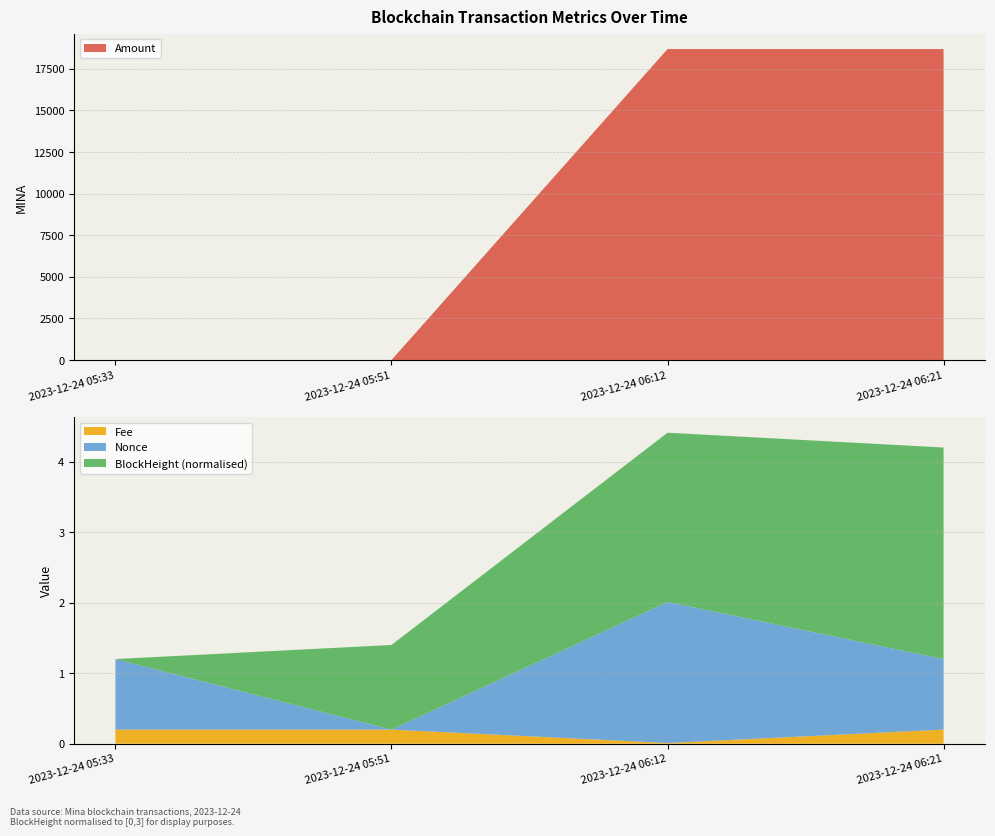

The value of Amount at 2023-12-24 06:21 is 18686.3. True or false?

True